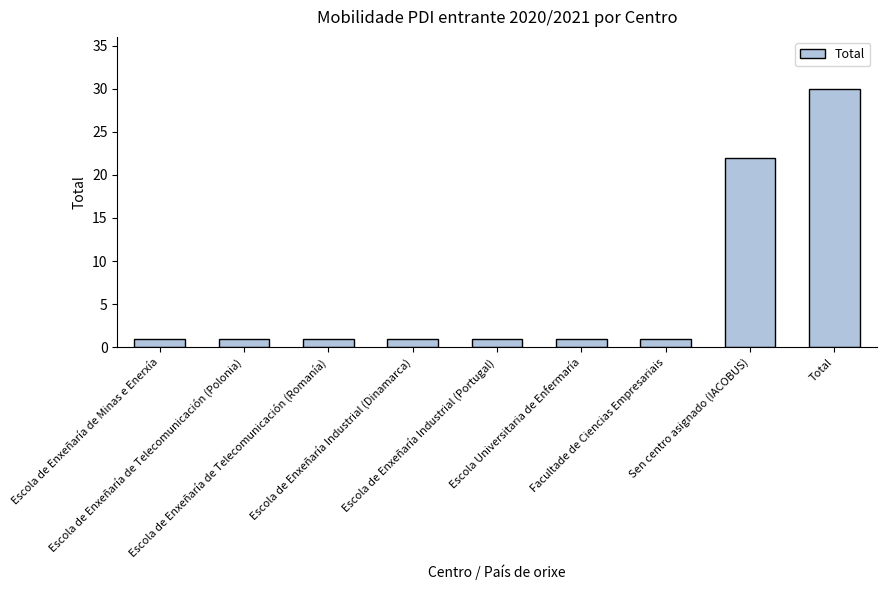

What is the value of the 3rd bar from the left?

1